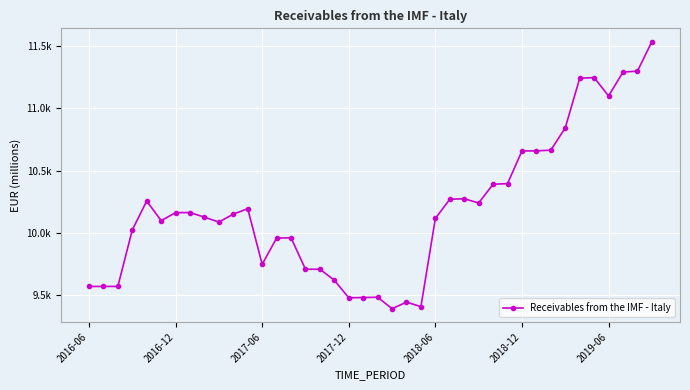

Does the chart have visible grid lines?

Yes